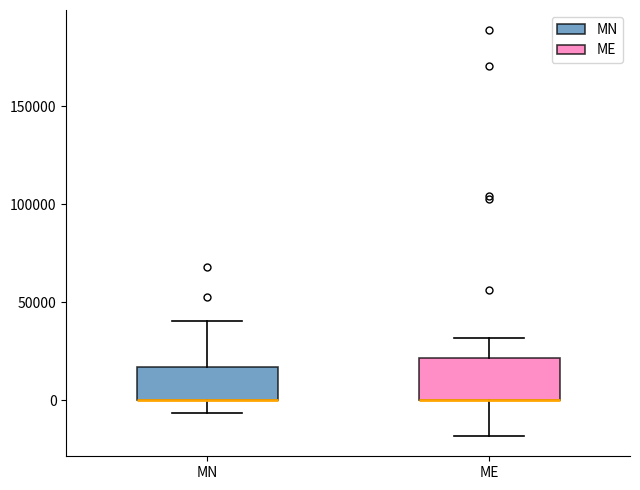

Reading left to right, transcribe this box plot: for each box, give where its median line is, the range the box spans, and where its two whiskers end, as read against the y-axis. The values are not printed on the chart, so give them approximately, as read against the axis.

MN: median 0 (drawn on the box's lower edge), box 0 to 15000, whiskers -5000 to 40000
ME: median 0 (drawn on the box's lower edge), box 0 to 20000, whiskers -20000 to 30000